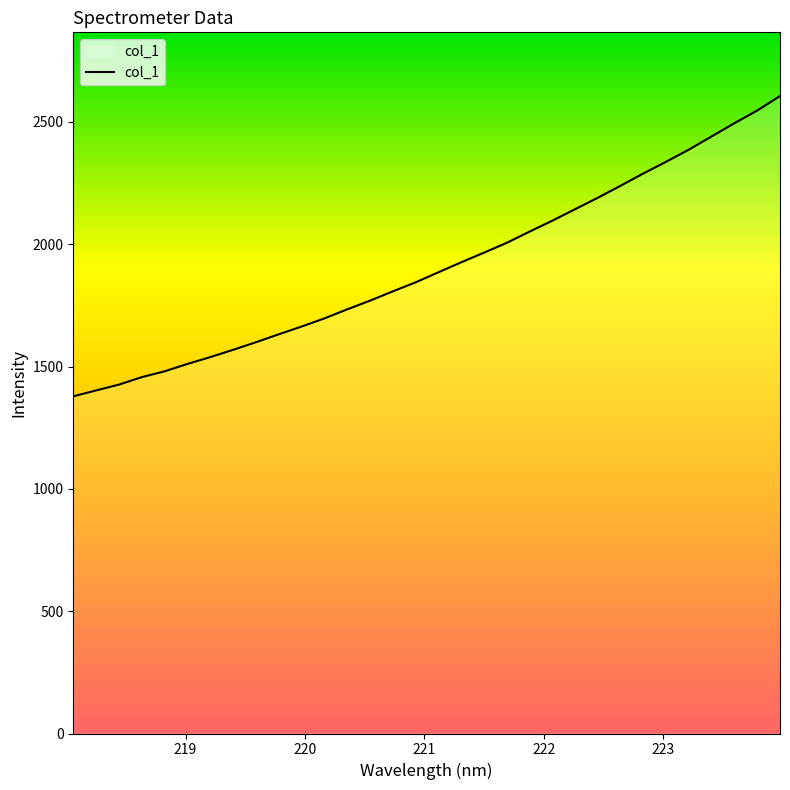

What is the maximum value shown in the chart?

2605.9